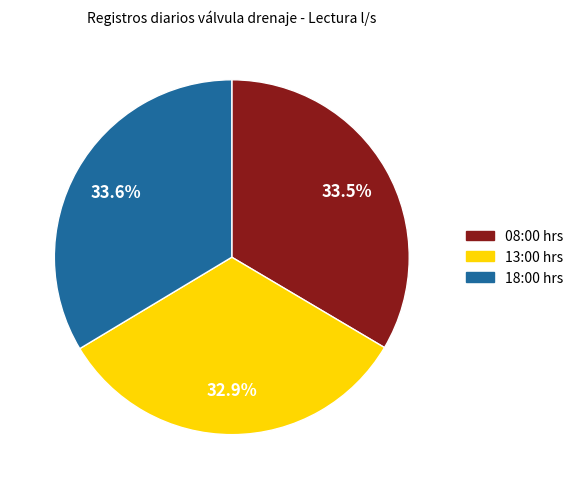

Between 13:00 hrs and 08:00 hrs, which is larger?

08:00 hrs